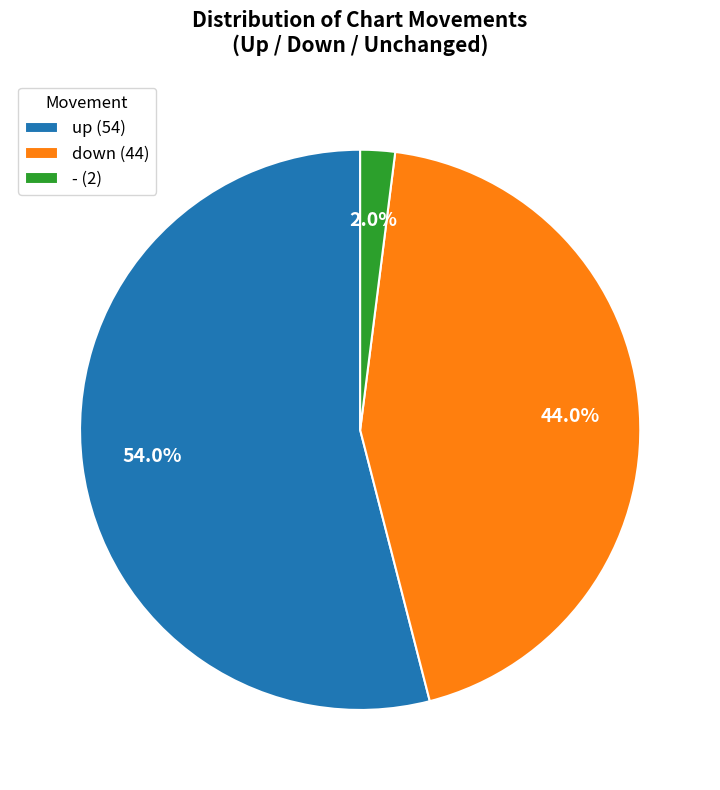

Rank the categories by value from lowest to highest.

-, down, up